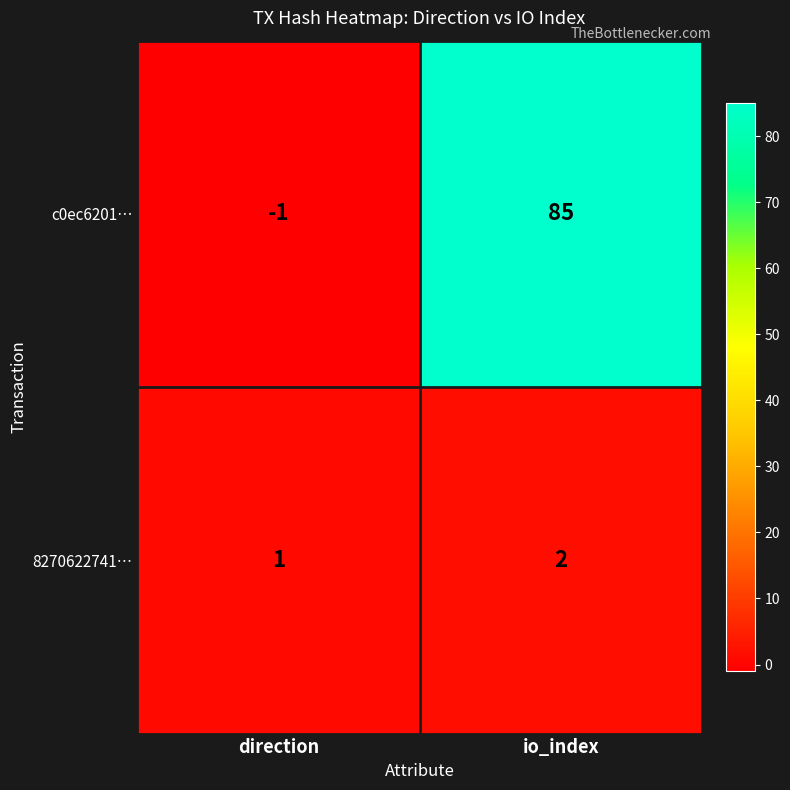

Count the number of categories in the chart.

2